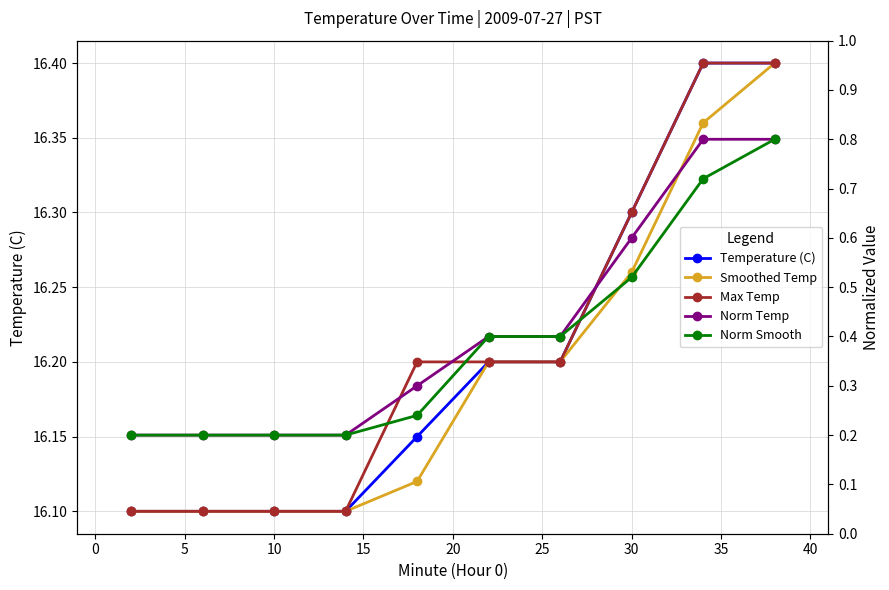

Count the Norm Temp values in the range 0 to 1.

10